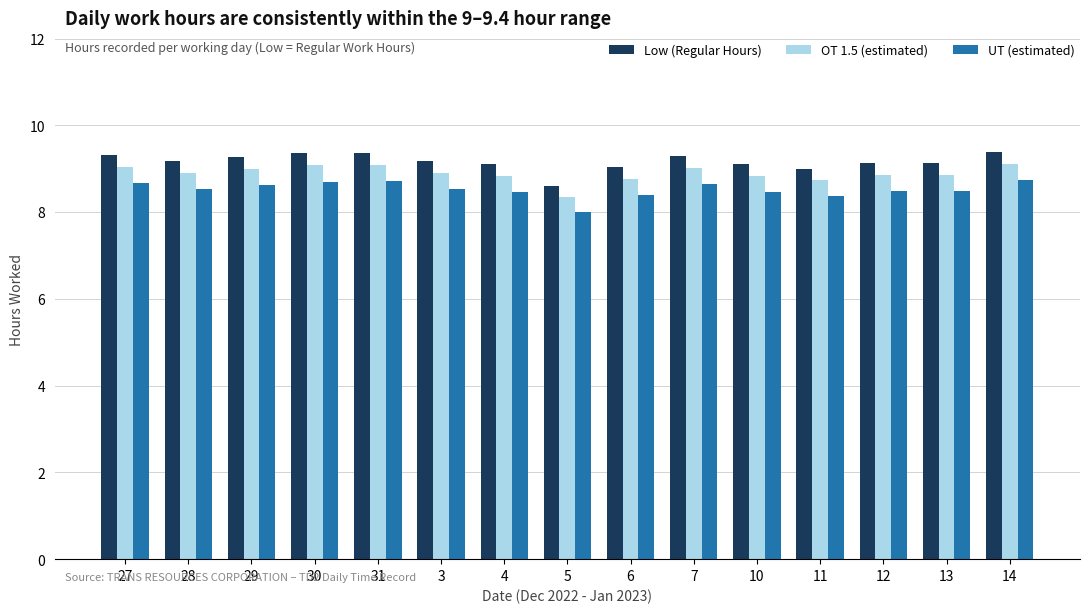

Count the number of data series in this chart.

3